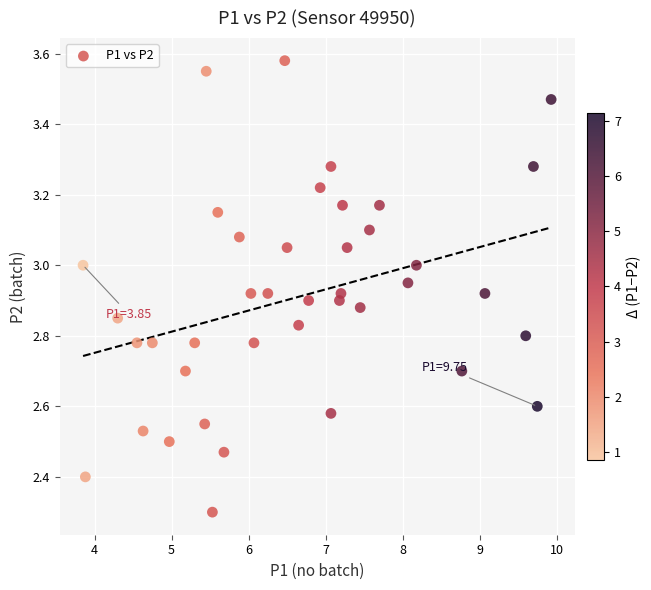

What Y value in the scatter plot is closest to 2?

2.3